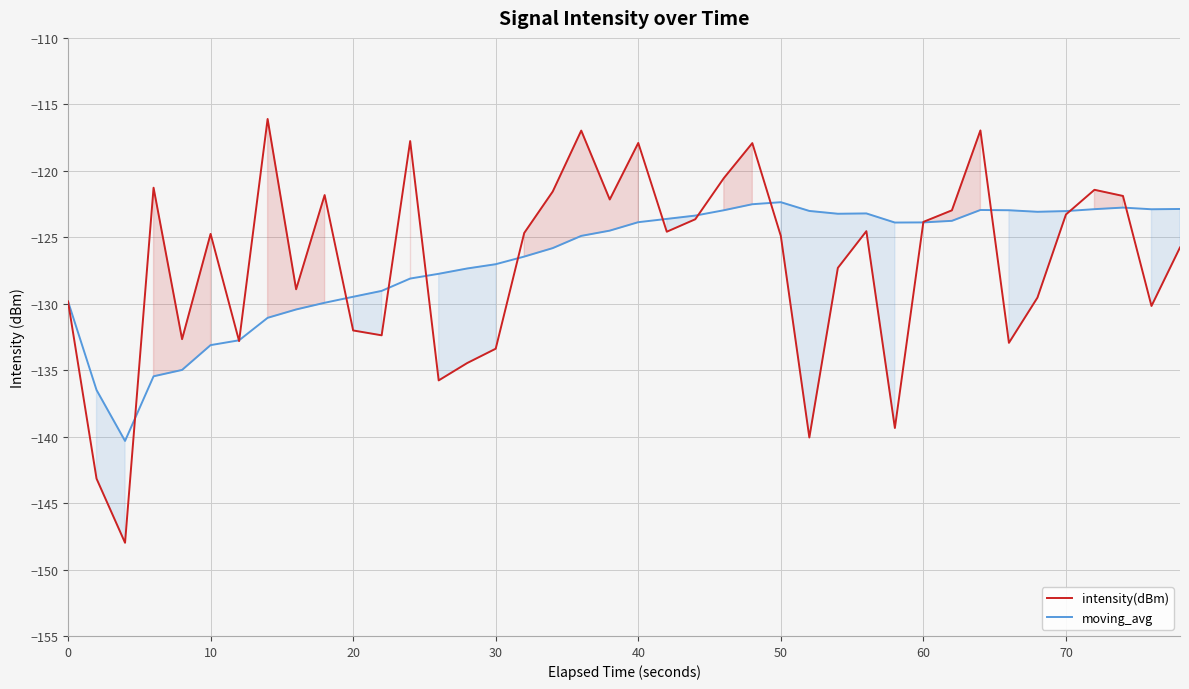

Is the value of intensity(dBm) at 70 greater than the value of moving_avg at 30?

Yes